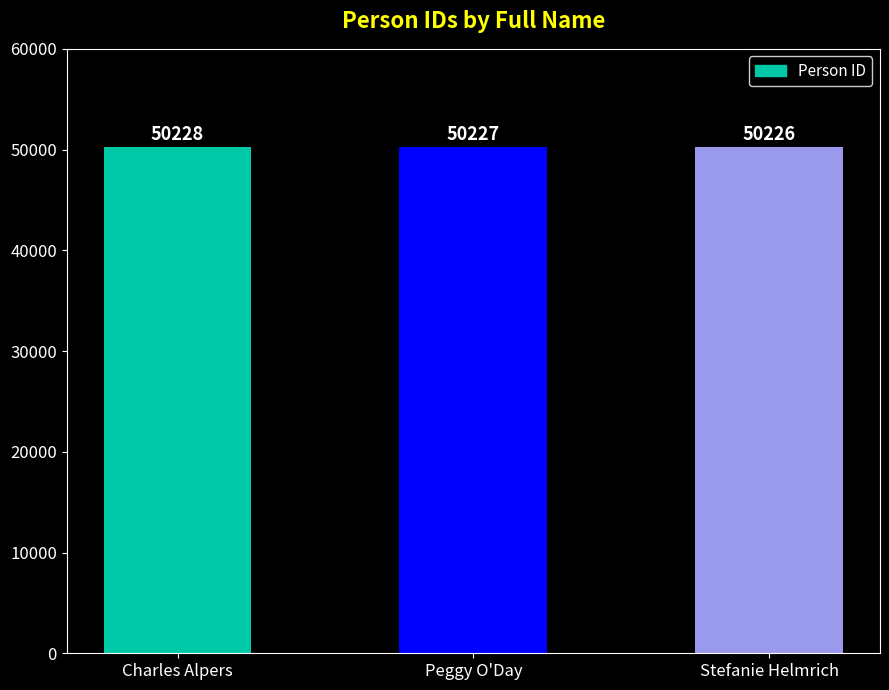

Which label corresponds to the smallest value in the chart?

Stefanie Helmrich